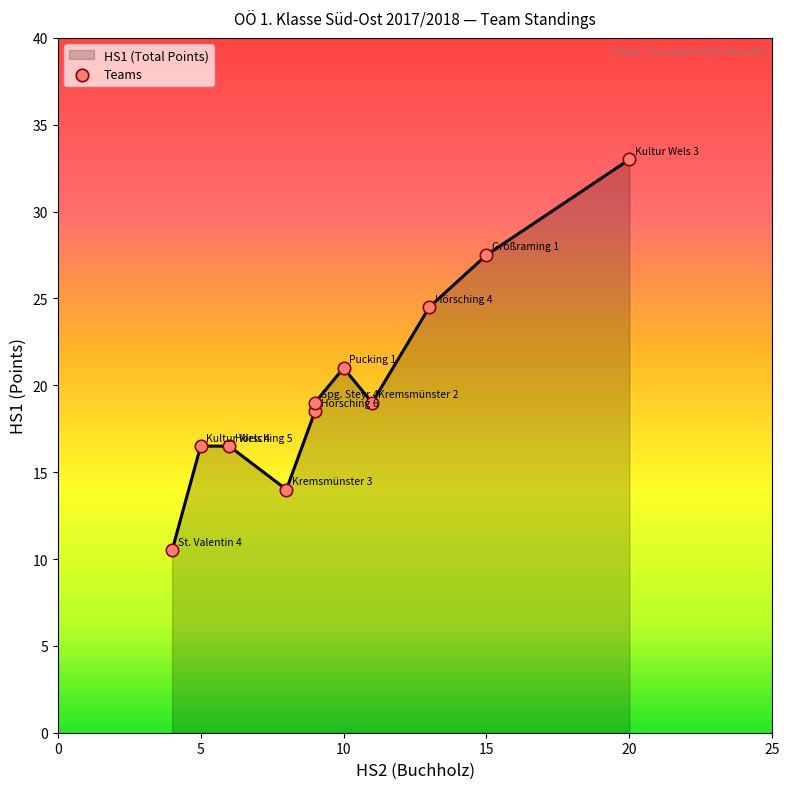

Which series reaches the maximum Y coordinate?

HS1 (Total Points)